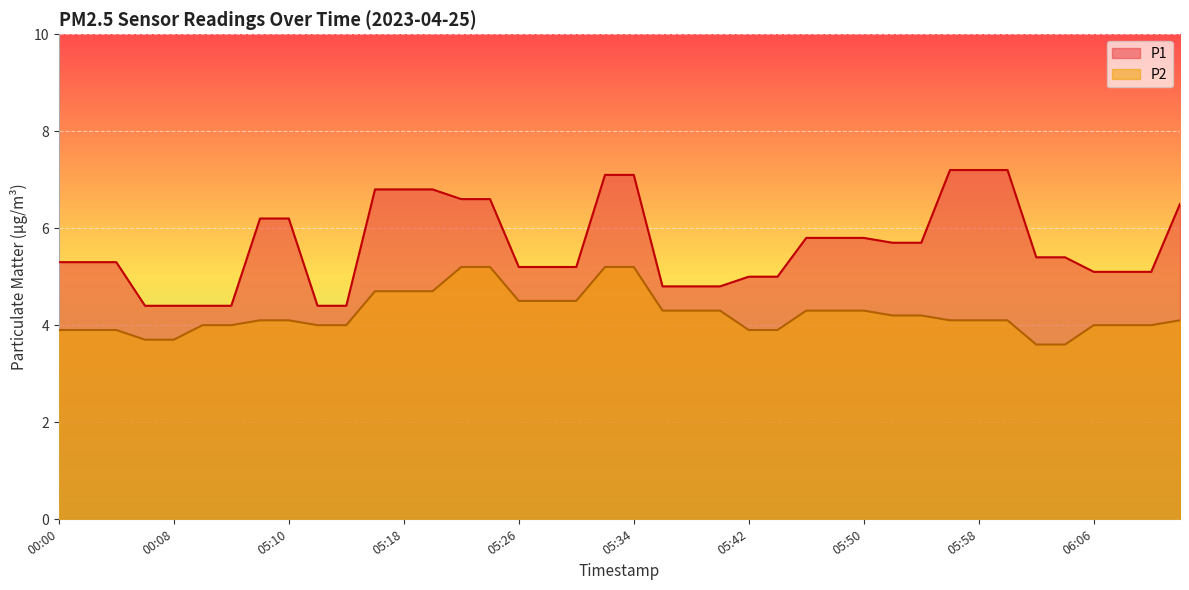

Which series has the largest total across all categories?

P1